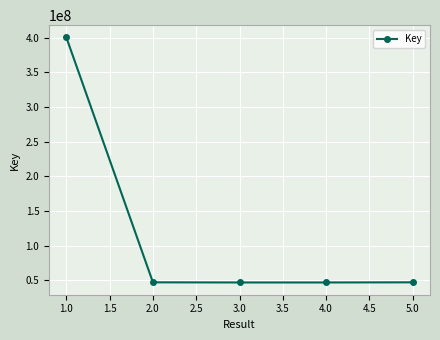

The chart shows a value of 18695104 at 1.0. True or false?

False